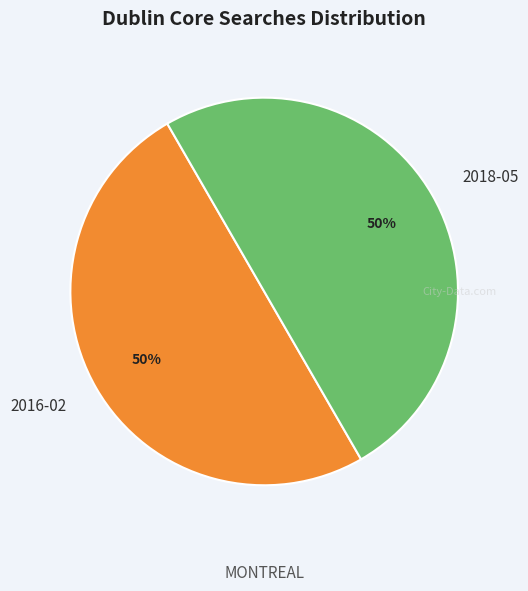

To the nearest percent, what is the average slice percentage?

50%